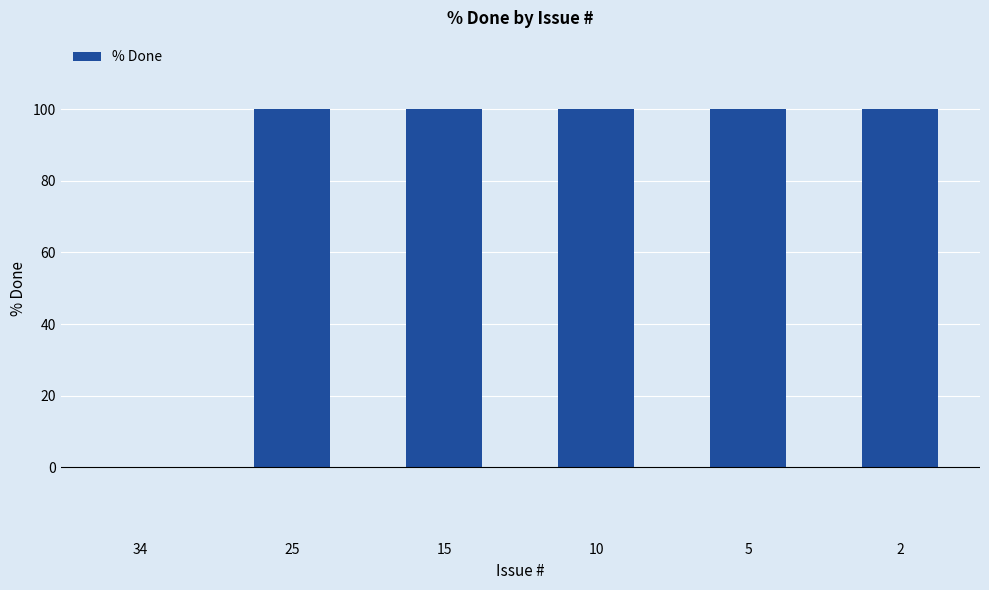

Is it true that the value at 5 is 100?

True